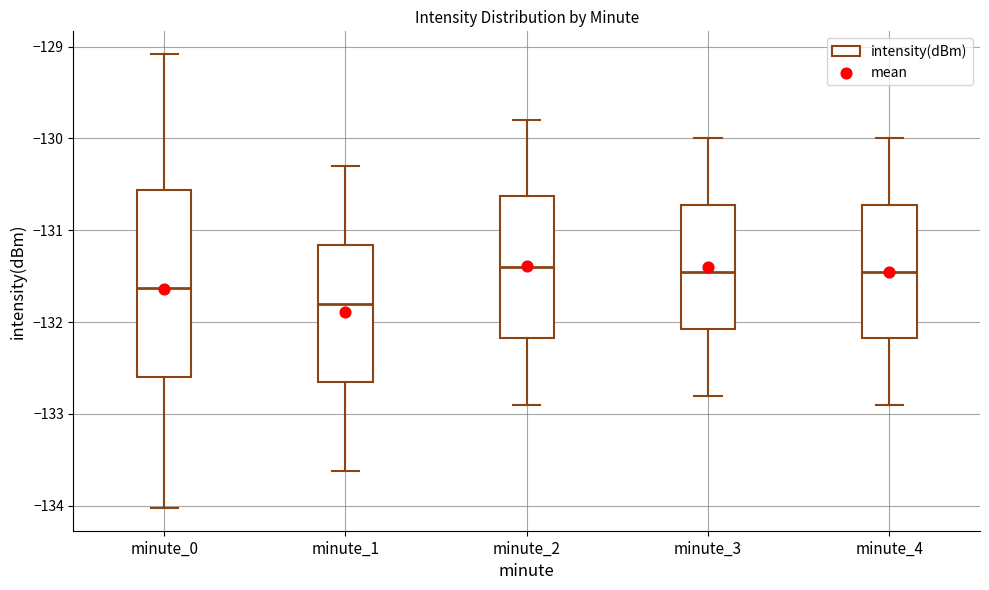

Reading left to right, read every box against the y-axis: the position of its median line, the range the box covers, and the ends of its whiskers. The values are not printed on the chart, so give them approximately, as read against the axis.

minute_0: median -131.6, box -132.6 to -130.6, whiskers -134.0 to -129.1
minute_1: median -131.8, box -132.6 to -131.2, whiskers -133.6 to -130.3
minute_2: median -131.4, box -132.2 to -130.6, whiskers -132.9 to -129.8
minute_3: median -131.4, box -132.1 to -130.7, whiskers -132.8 to -130.0
minute_4: median -131.4, box -132.2 to -130.7, whiskers -132.9 to -130.0